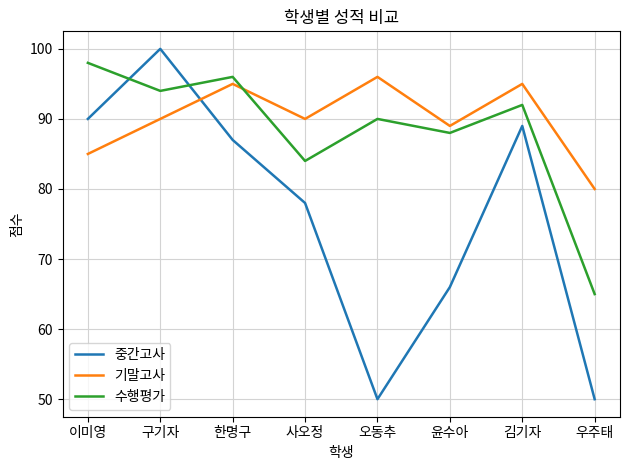

What is the lowest value of the 중간고사 series?

50